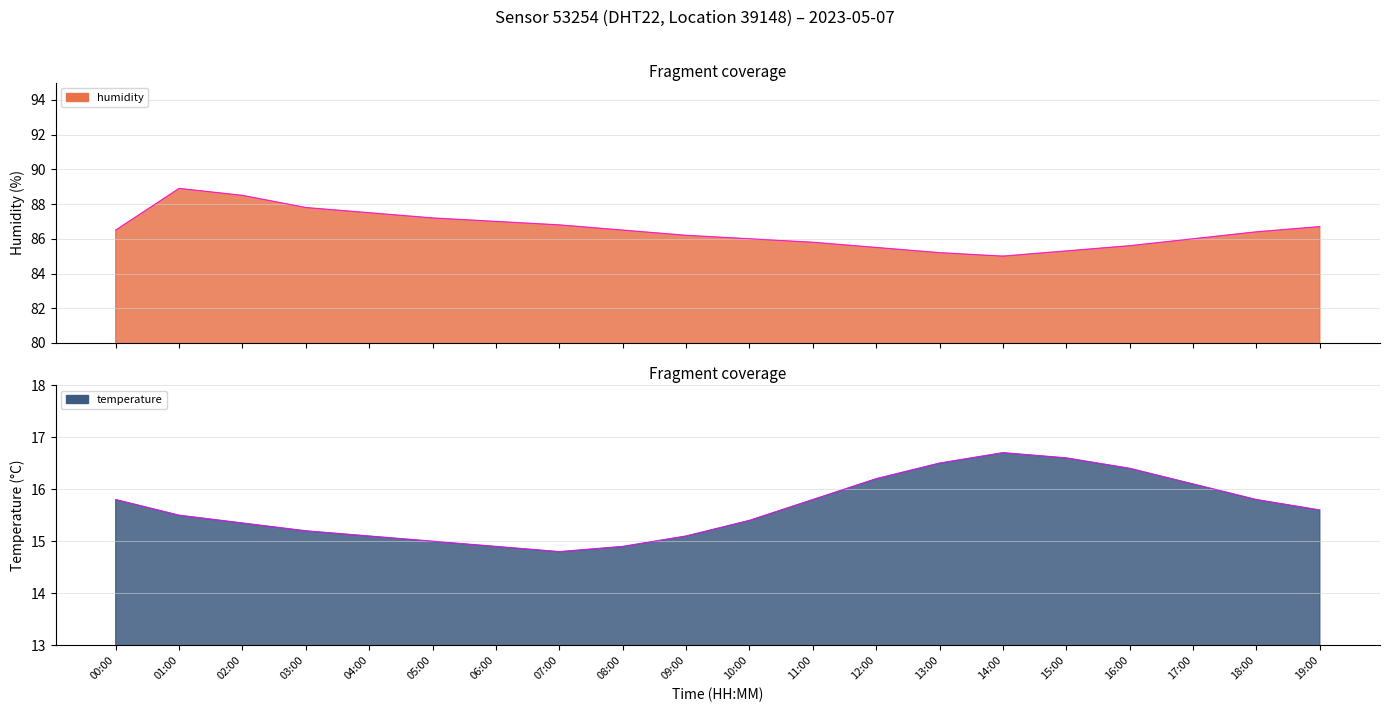

What is the difference between the highest and lowest values at 07:00?

72.0